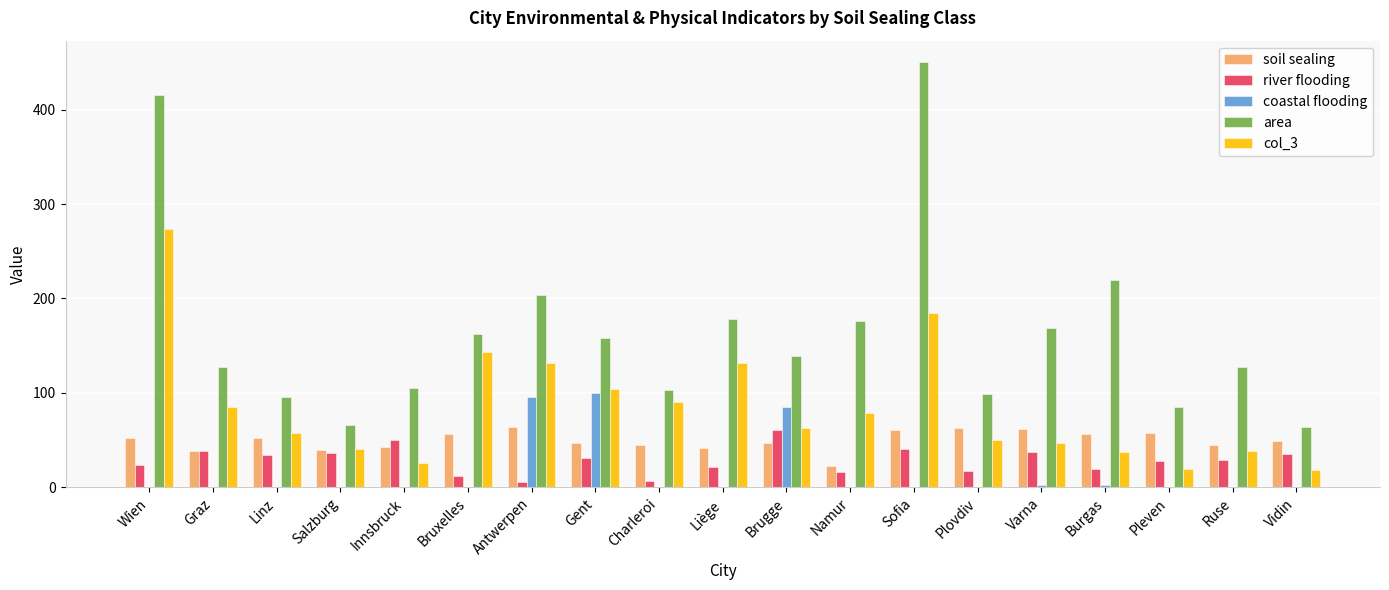

How many data points in river flooding are above 28?

10